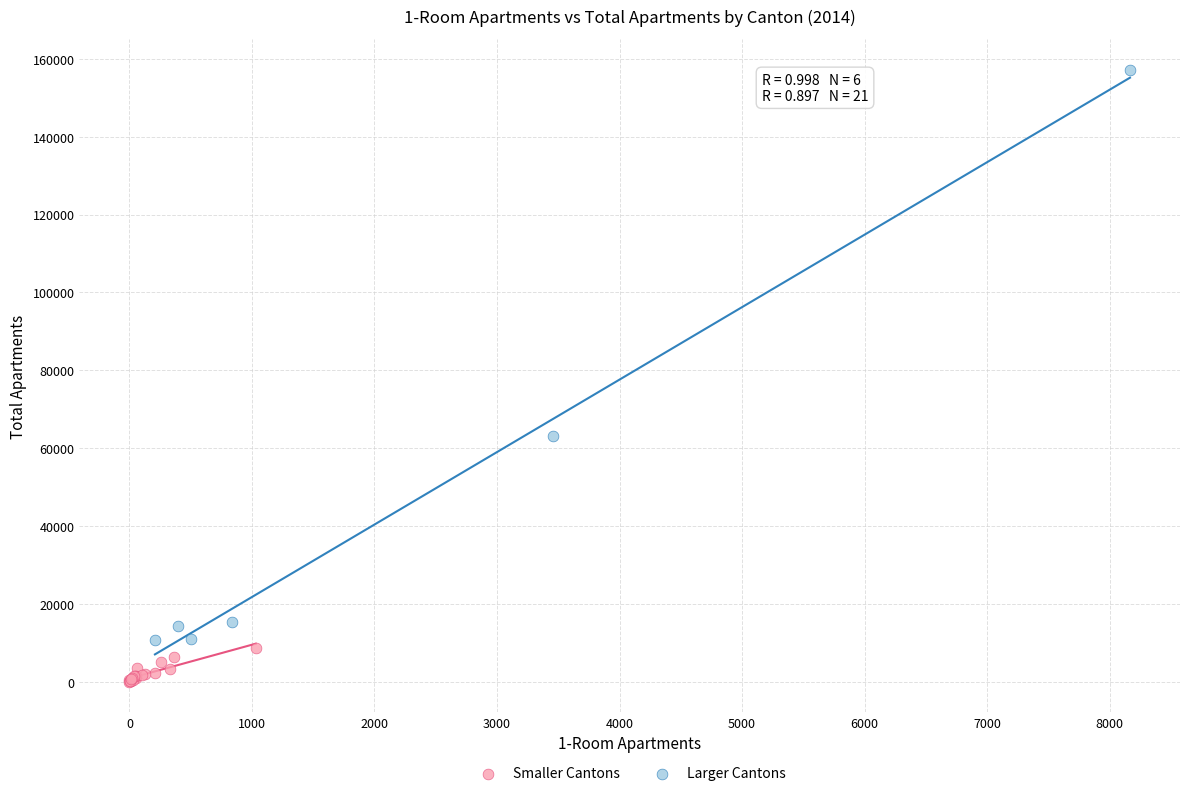

Which series contains the lowest Y value?

Smaller Cantons